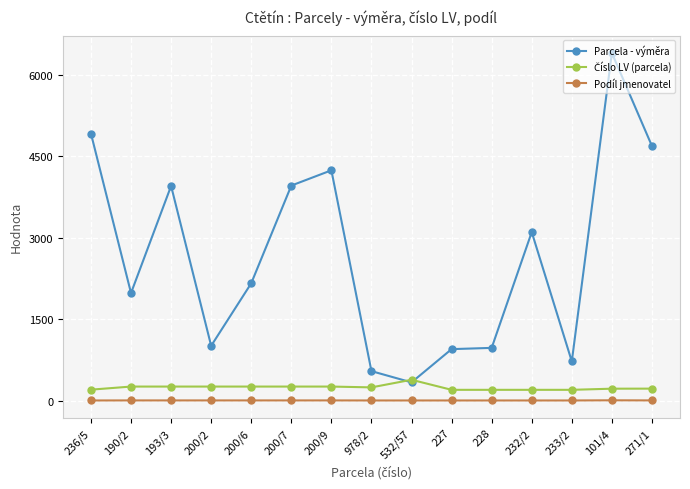

True or false: Parcela - výměra has more than 2 points higher than both neighbors.

True